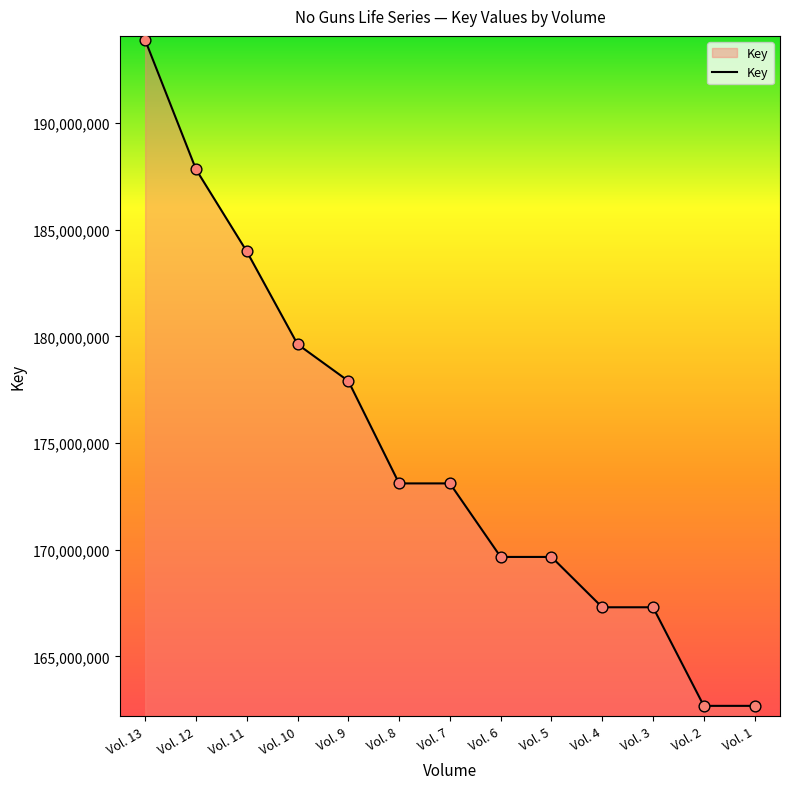

What is the ratio of the value at Vol. 9 to the value at Vol. 5?

1.0